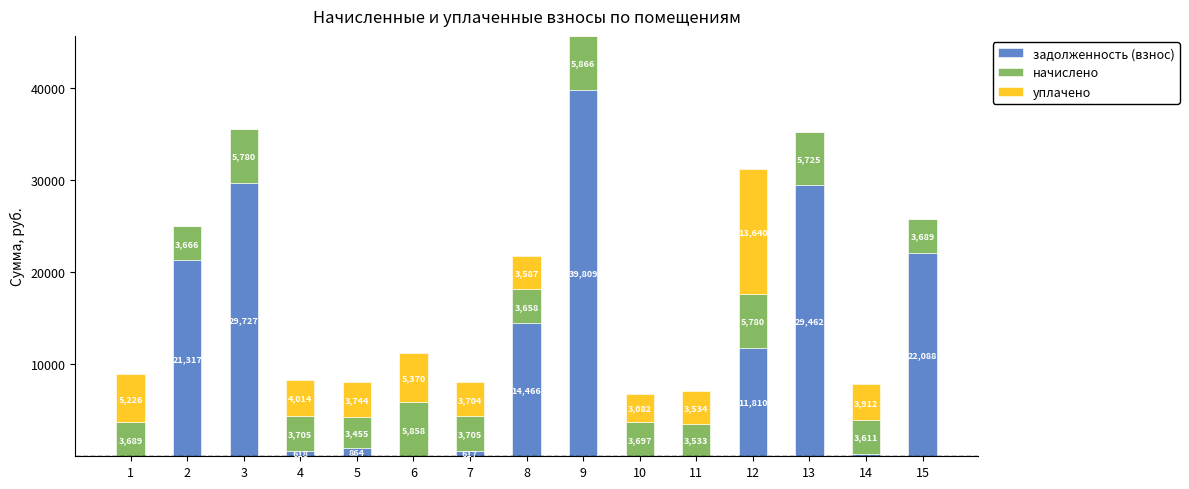

Is it true that задолженность (взнос) equals 39809.3 at 9?

True